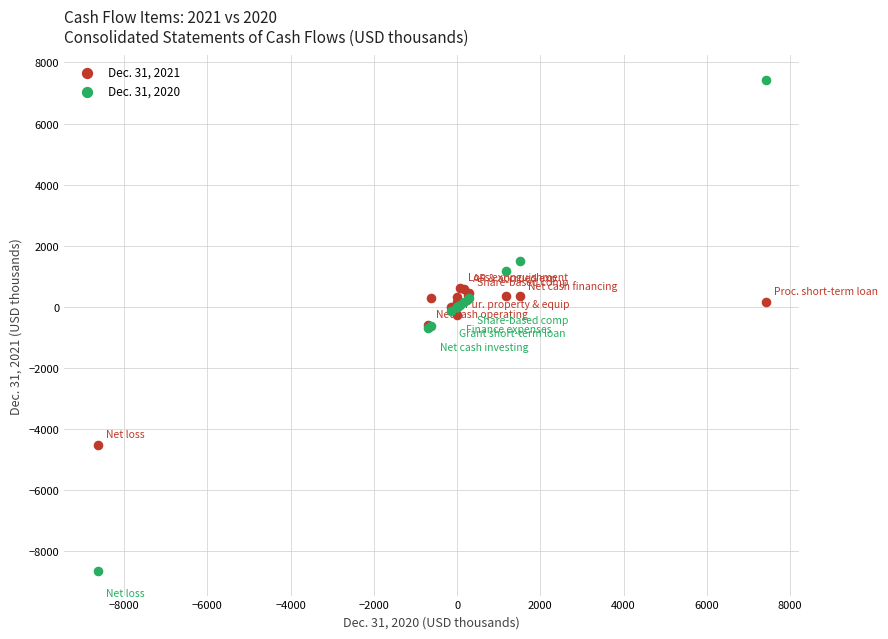

What is the X range (max minus min) for the scatter plot?

16061